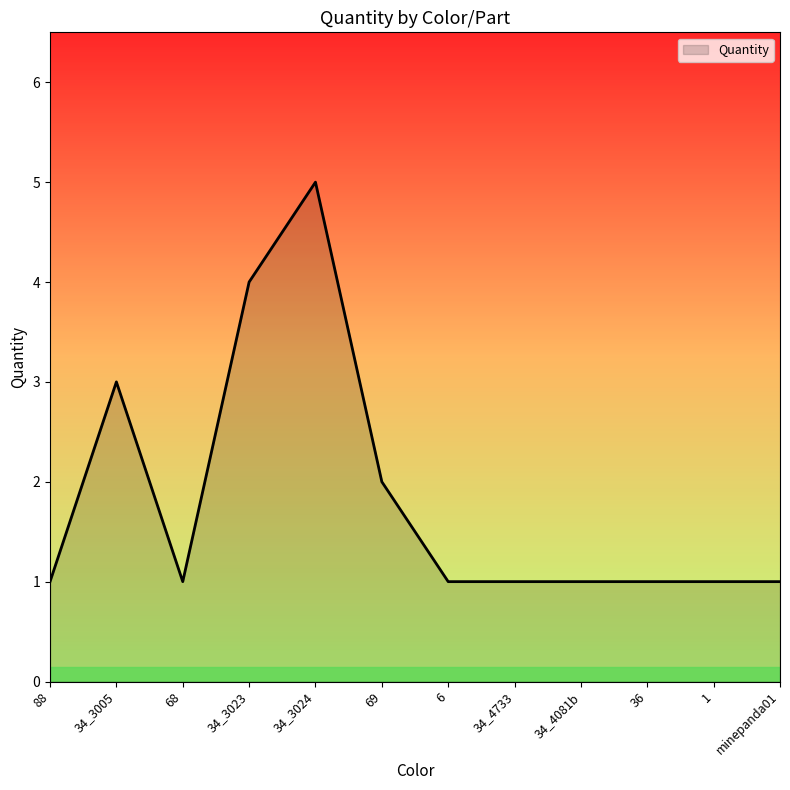

The value at 34_4733 is 1. True or false?

True